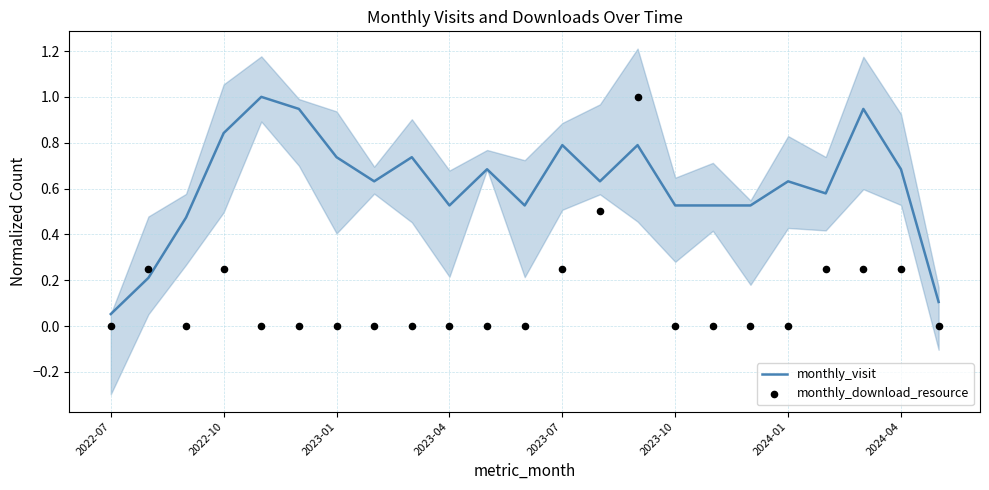

Which series contains the lowest Y value?

monthly_download_resource